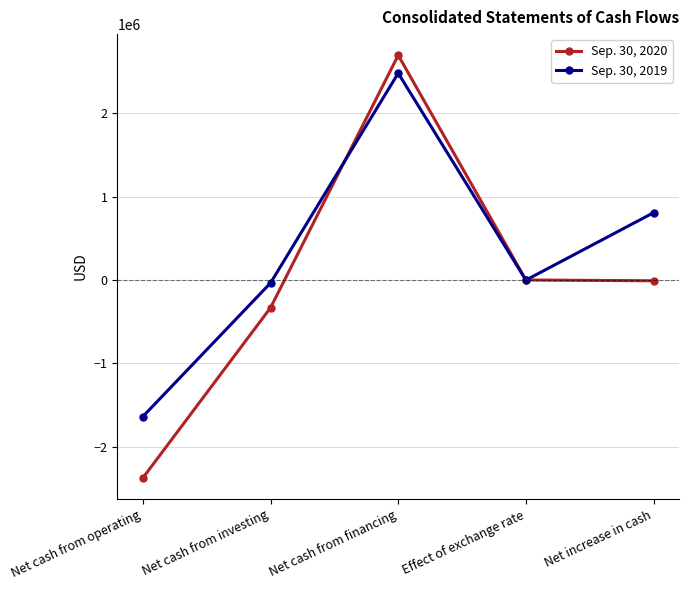

Where does the Sep. 30, 2020 series first go above -8590?

Net cash from financing